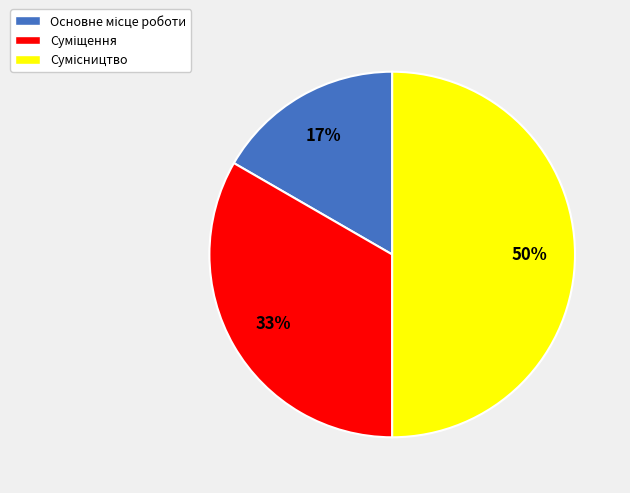

To the nearest percent, what is the difference between the largest and smallest slice percentages?

33%